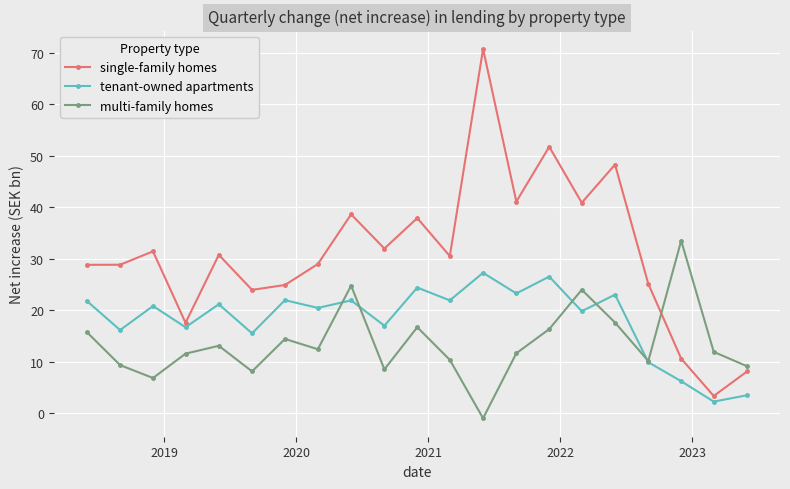

True or false: tenant-owned apartments and single-family homes cross at least once.

False